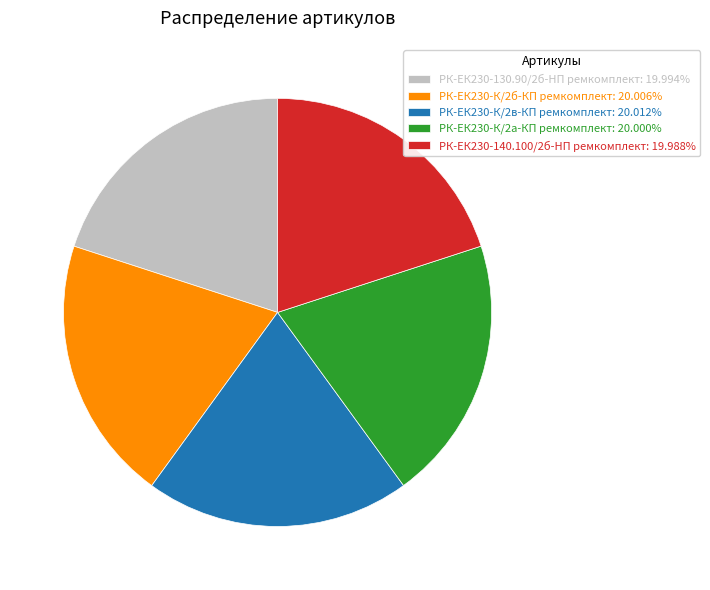

True or false: РК-ЕК230-К/2б-КП ремкомплект accounts for 20% of the total.

True